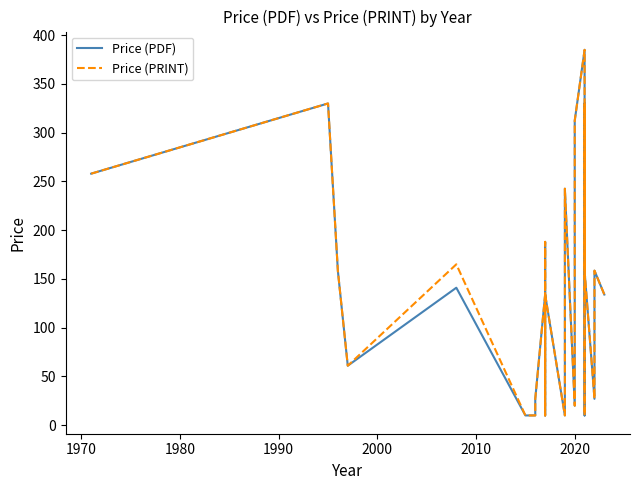

List the series in order of their overall mean, highest first.

Price (PRINT), Price (PDF)